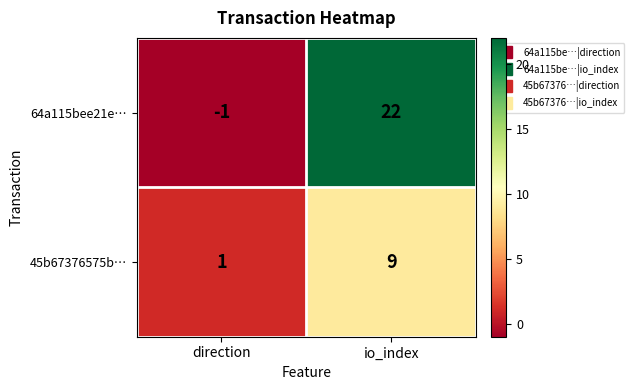

At io_index, list the series in order from largest to smallest.

64a115bee21e…, 45b67376575b…